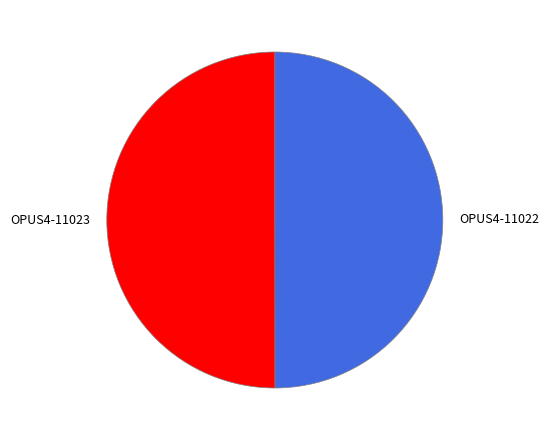

Combined, do OPUS4-11023 and OPUS4-11022 account for over 50%?

Yes